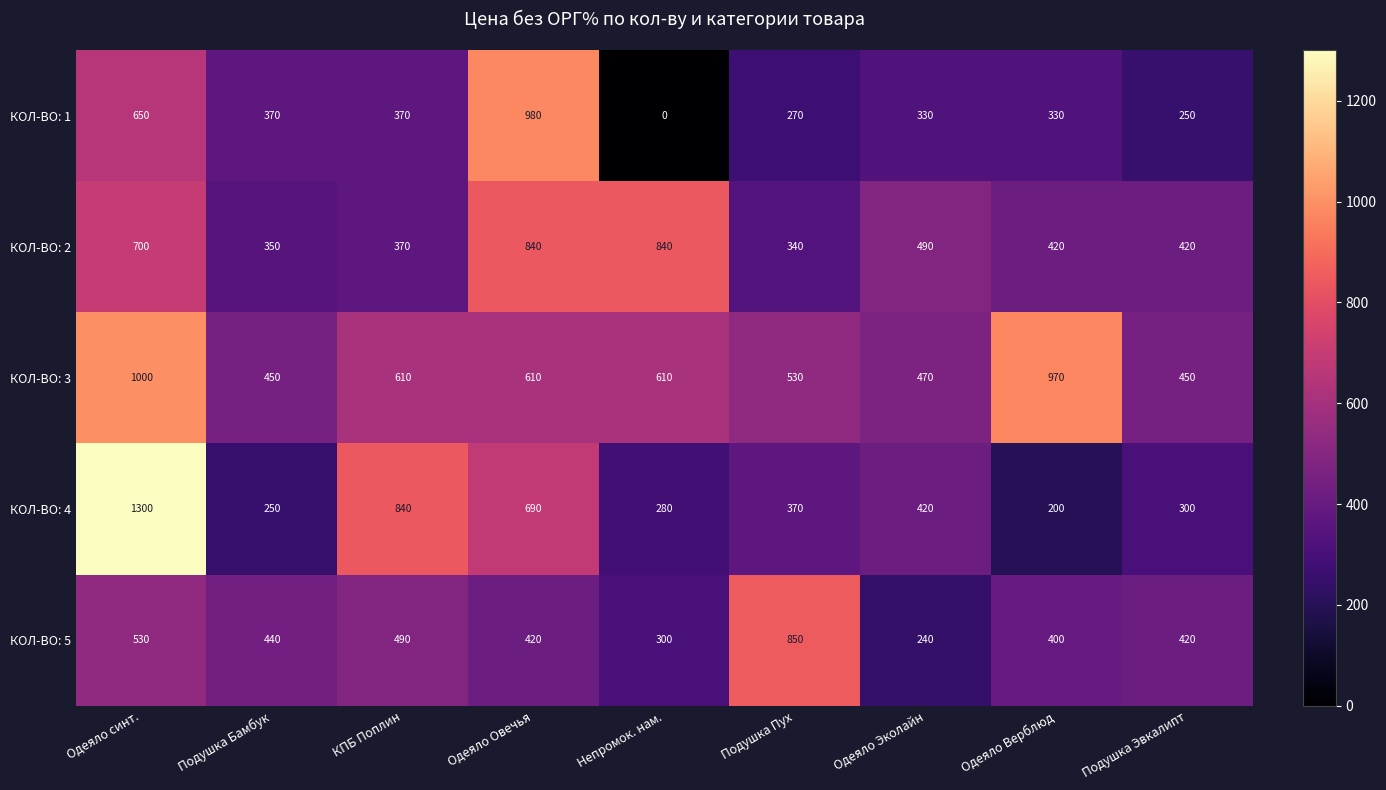

The value of КОЛ-ВО: 4 at Подушка Эвкалипт is 300. True or false?

True